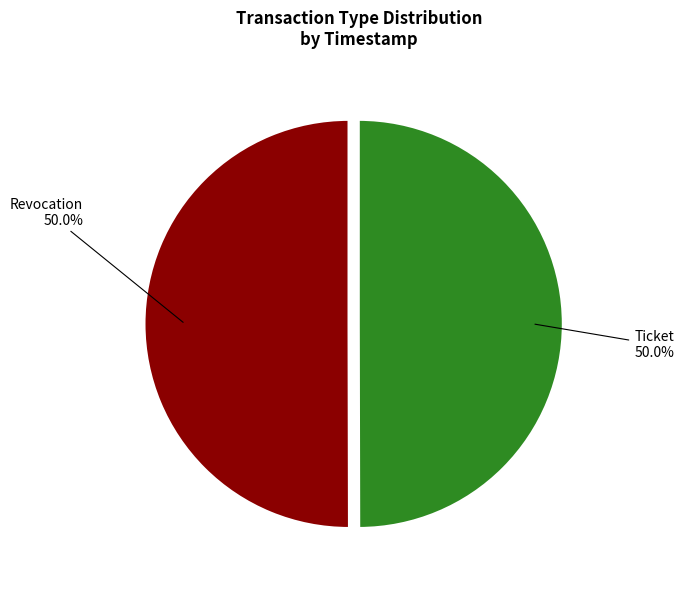

Combined, do Ticket and Revocation account for over 50%?

Yes